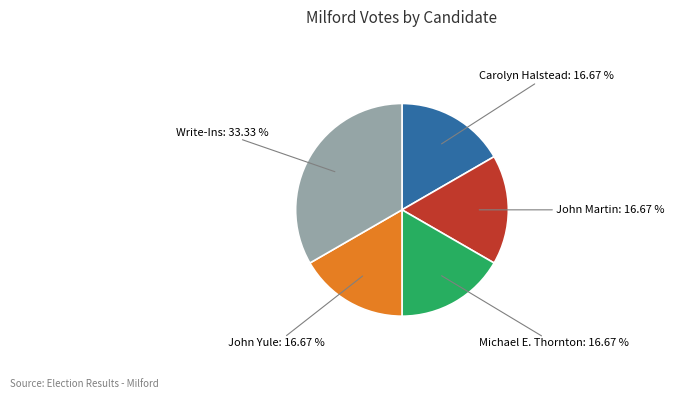

What is the largest slice in the pie chart?

Write-Ins: 33.33 %